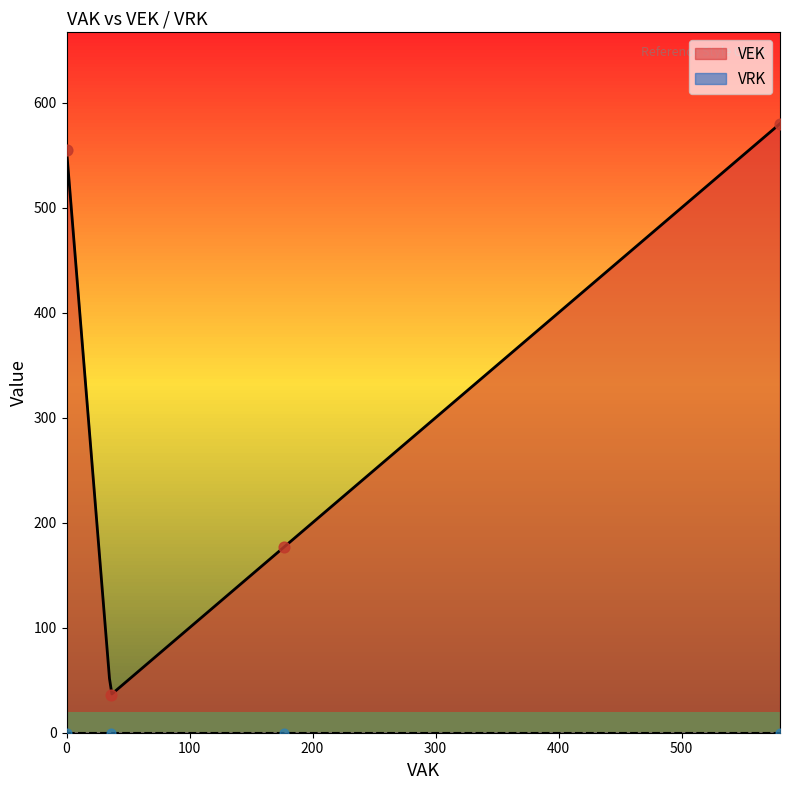

Which series has the largest total across all categories?

VEK